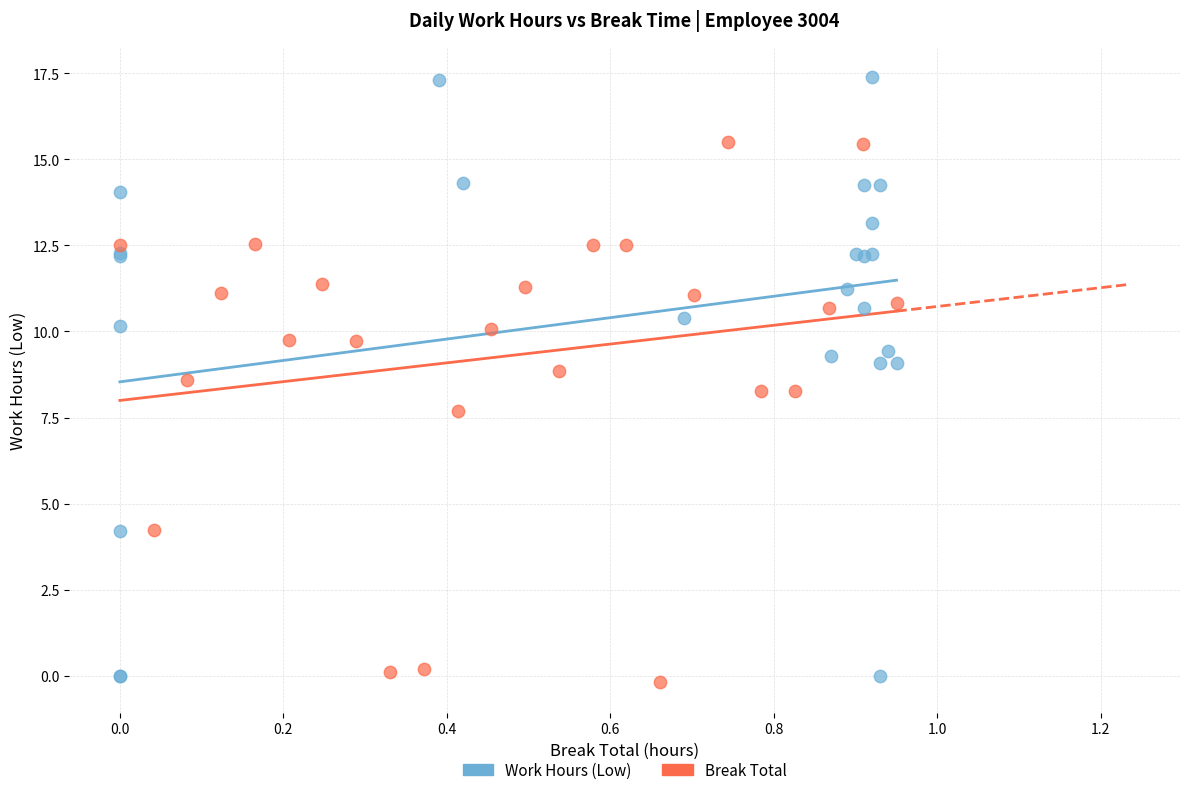

Which series has the widest spread of Y values?

Work Hours (Low)